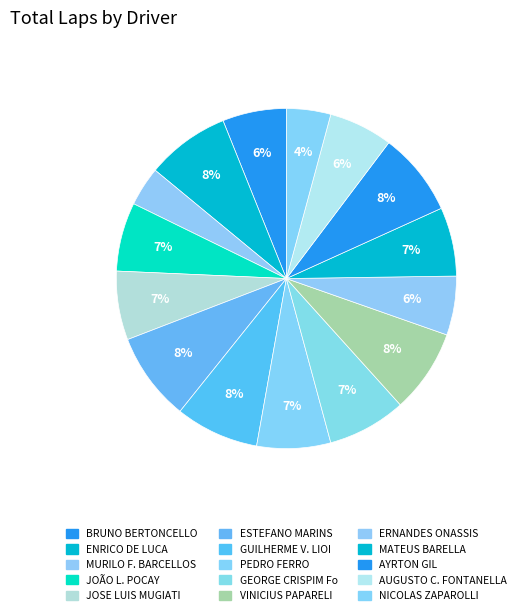

How many slices are in this pie chart?

15